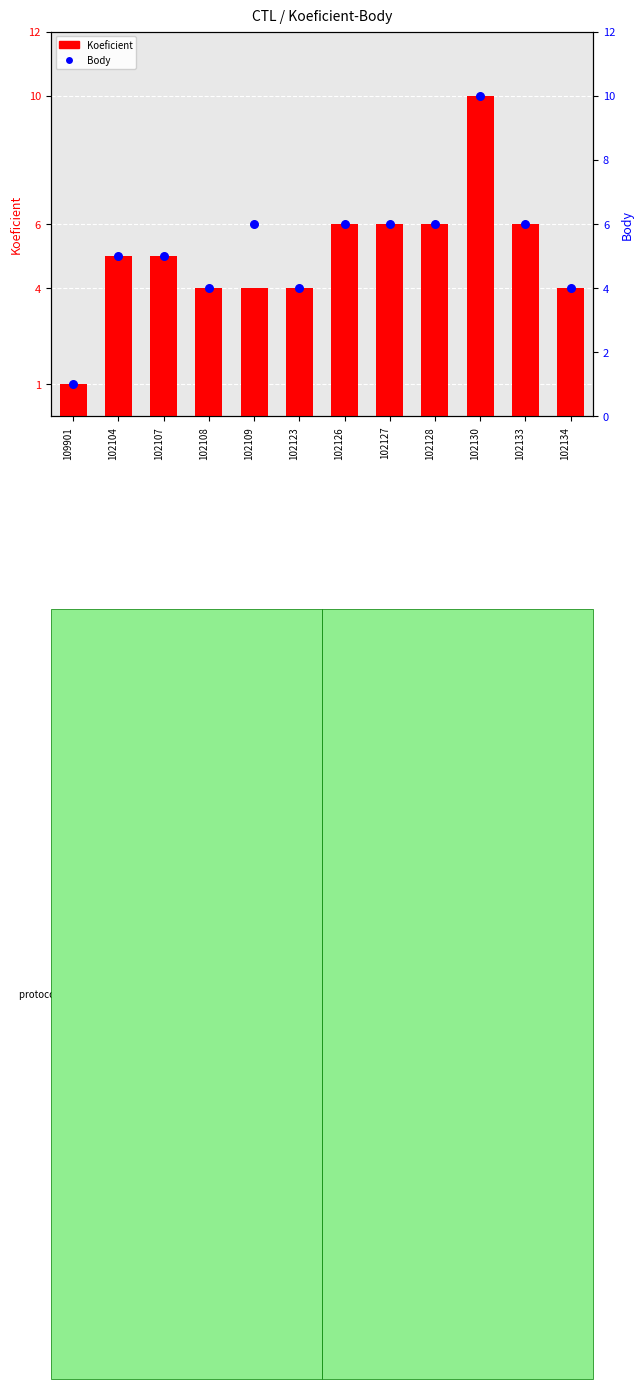

At which category is the sum across all series the highest?

102130